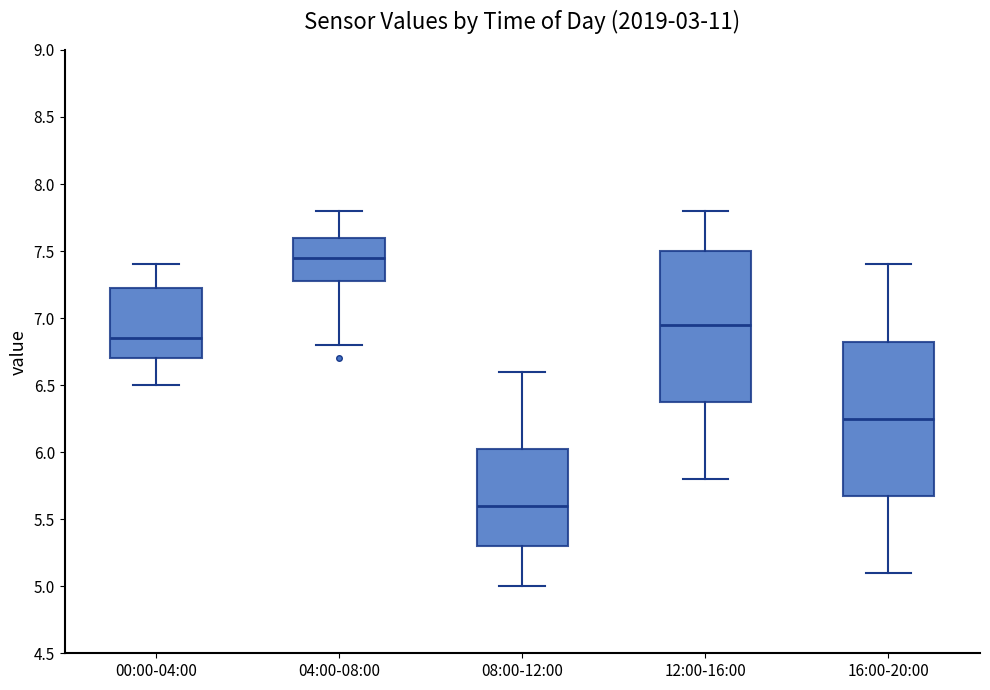

Reading left to right, transcribe this box plot: for each box, give where its median line is, the range the box spans, and where its two whiskers end, as read against the y-axis. The values are not printed on the chart, so give them approximately, as read against the axis.

00:00-04:00: median 6.85, box 6.70 to 7.25, whiskers 6.50 to 7.40
04:00-08:00: median 7.45, box 7.30 to 7.60, whiskers 6.80 to 7.80
08:00-12:00: median 5.60, box 5.30 to 6.05, whiskers 5.00 to 6.60
12:00-16:00: median 6.95, box 6.40 to 7.50, whiskers 5.80 to 7.80
16:00-20:00: median 6.25, box 5.70 to 6.85, whiskers 5.10 to 7.40